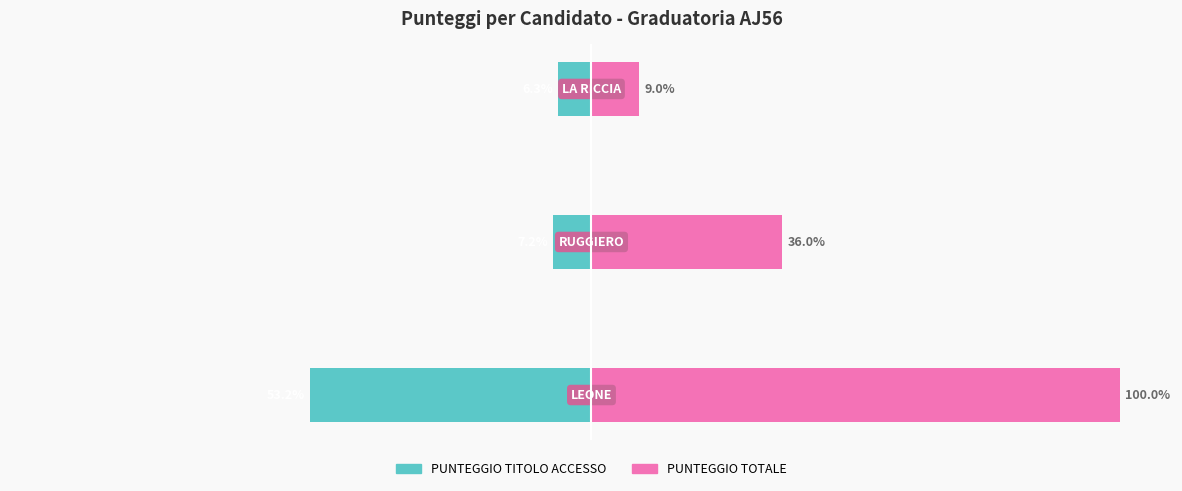

What is the greatest value displayed?

100.0